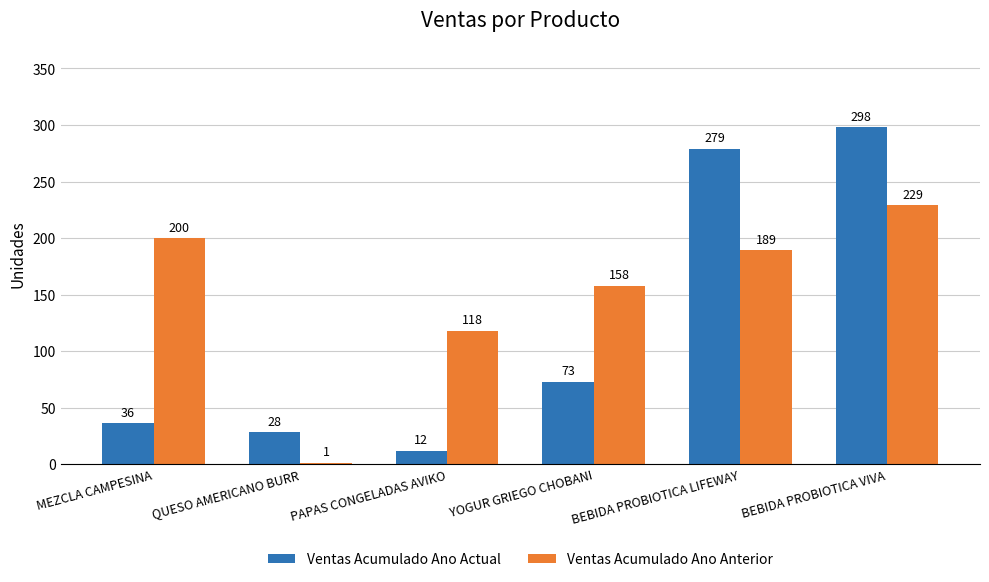

Which category has the highest value across all series?

BEBIDA PROBIOTICA VIVA